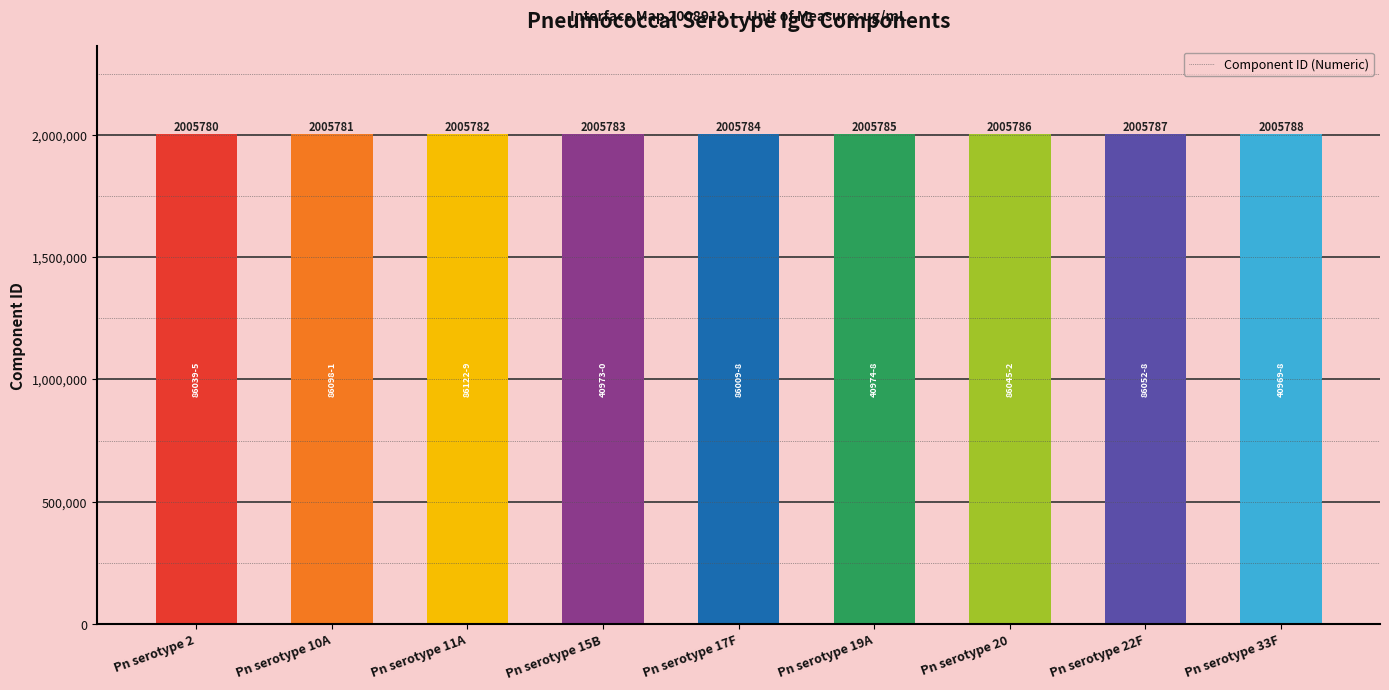

Reading right to left, what are all the values shown in this chart?

2005788	2005787	2005786	2005785	2005784	2005783	2005782	2005781	2005780